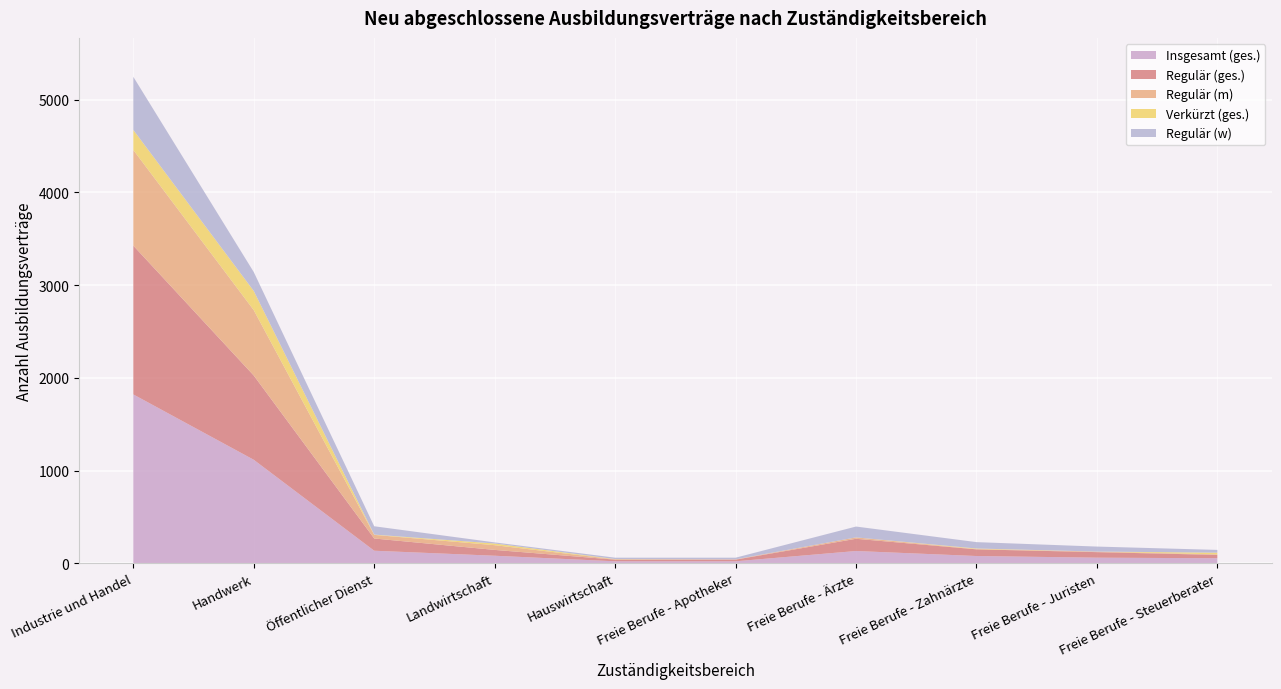

Reading left to right, what are all the values shown in this chart?

Insgesamt (ges.): Industrie und Handel=1821	Handwerk=1116	Öffentlicher Dienst=135	Landwirtschaft=81	Hauswirtschaft=21	Freie Berufe - Apotheker=21	Freie Berufe - Ärzte=132	Freie Berufe - Zahnärzte=78	Freie Berufe - Juristen=60	Freie Berufe - Steuerberater=54
Regulär (ges.): Industrie und Handel=1605	Handwerk=909	Öffentlicher Dienst=132	Landwirtschaft=63	Hauswirtschaft=18	Freie Berufe - Apotheker=18	Freie Berufe - Ärzte=132	Freie Berufe - Zahnärzte=72	Freie Berufe - Juristen=60	Freie Berufe - Steuerberater=36
Regulär (m): Industrie und Handel=1032	Handwerk=705	Öffentlicher Dienst=39	Landwirtschaft=51	Hauswirtschaft=3	Freie Berufe - Apotheker=3	Freie Berufe - Ärzte=15	Freie Berufe - Zahnärzte=3	Freie Berufe - Juristen=6	Freie Berufe - Steuerberater=6
Verkürzt (ges.): Industrie und Handel=216	Handwerk=207	Öffentlicher Dienst=3	Landwirtschaft=18	Hauswirtschaft=3	Freie Berufe - Apotheker=0	Freie Berufe - Ärzte=0	Freie Berufe - Zahnärzte=6	Freie Berufe - Juristen=0	Freie Berufe - Steuerberater=18
Regulär (w): Industrie und Handel=573	Handwerk=204	Öffentlicher Dienst=90	Landwirtschaft=12	Hauswirtschaft=15	Freie Berufe - Apotheker=18	Freie Berufe - Ärzte=117	Freie Berufe - Zahnärzte=69	Freie Berufe - Juristen=54	Freie Berufe - Steuerberater=30